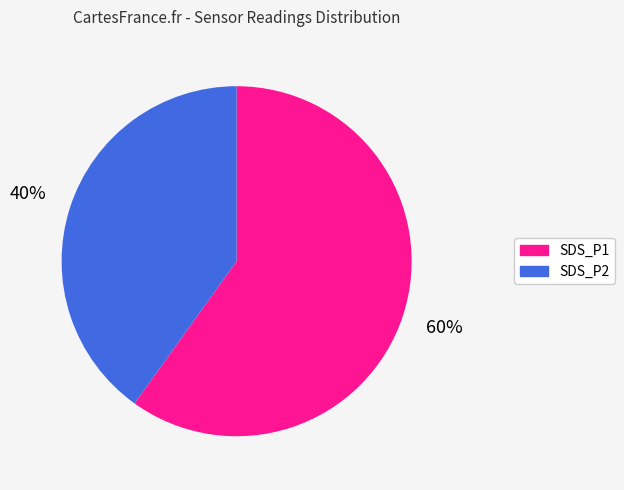

Is there any slice that represents more than half of the pie?

Yes